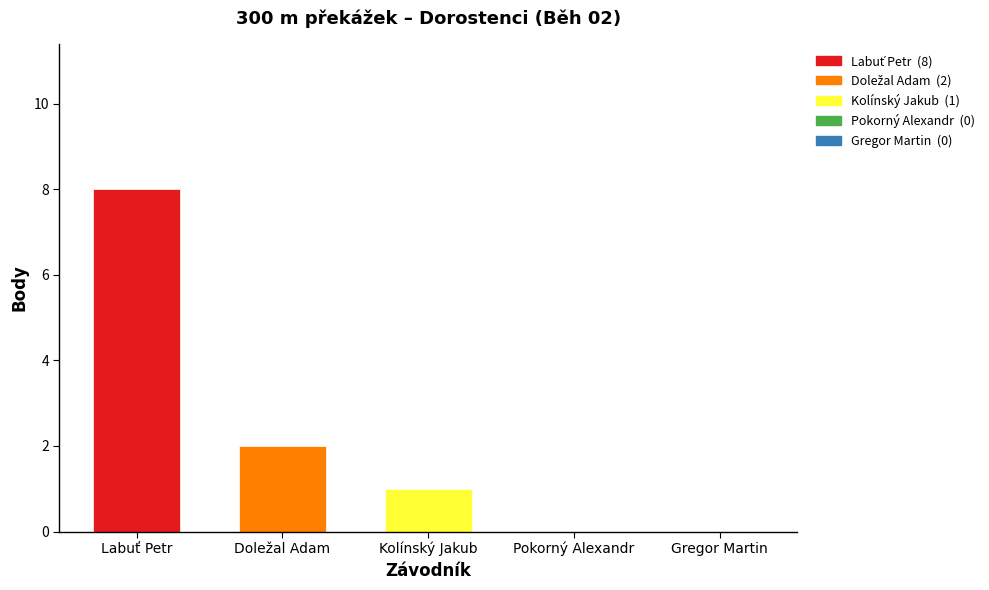

What is the greatest value displayed?

8